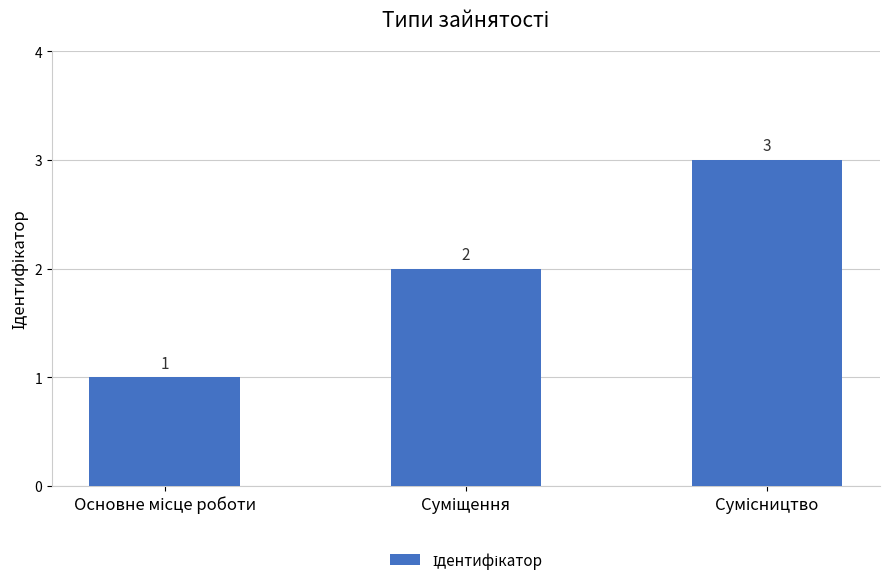

How many values are below 2?

1